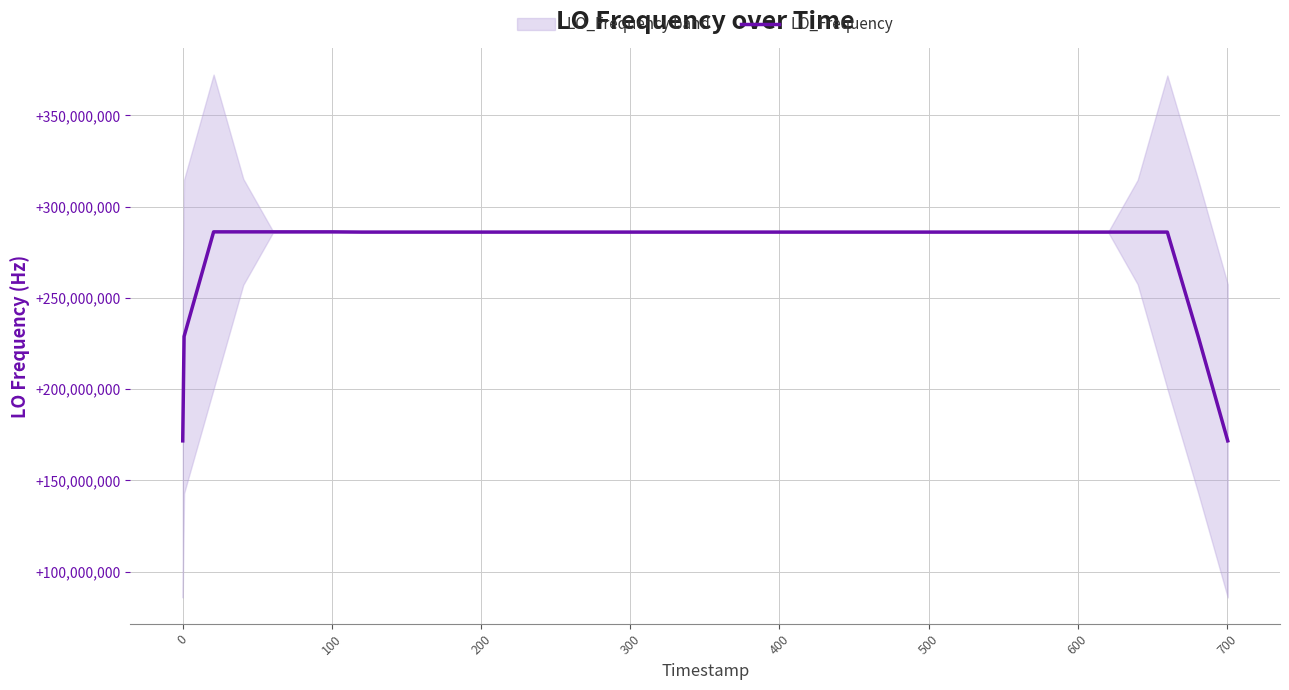

What is the highest value of the LO_Frequency series?

286174143.1